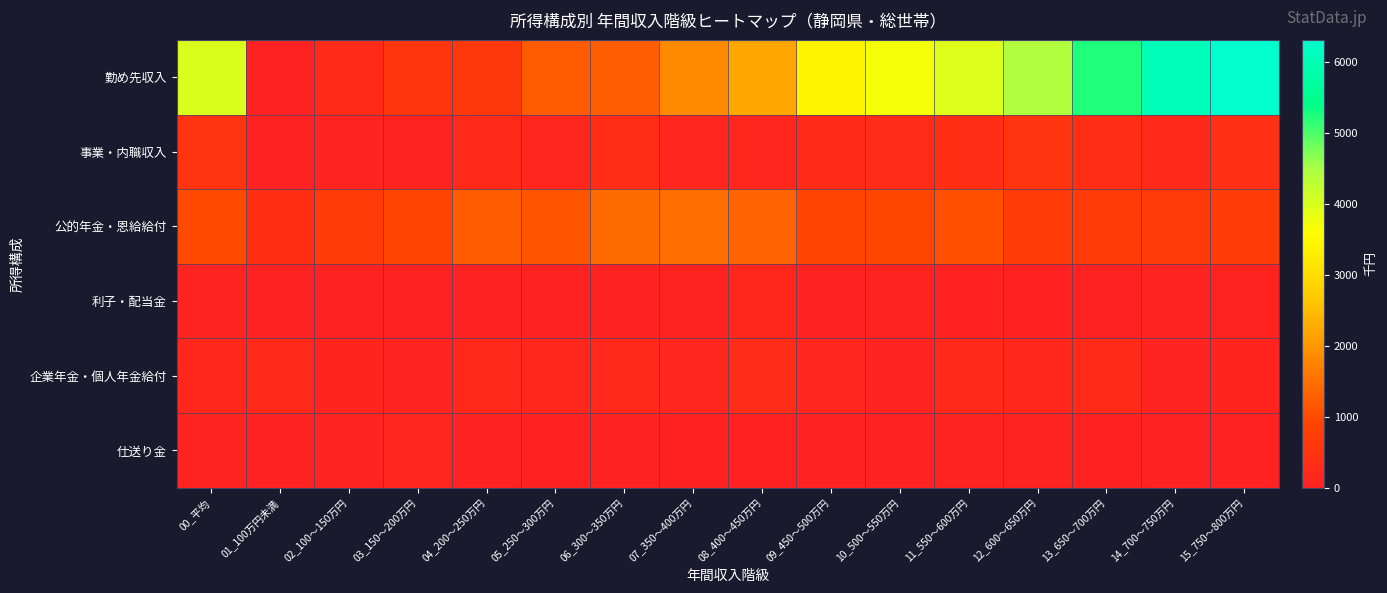

Reading right to left, extract all data points from this chart.

勤め先収入: 15_750～800万円=6316	14_700～750万円=6046	13_650～700万円=5245	12_600～650万円=4428	11_550～600万円=3954	10_500～550万円=3716	09_450～500万円=3406	08_400～450万円=2212	07_350～400万円=1843	06_300～350万円=1254	05_250～300万円=1227	04_200～250万円=601	03_150～200万円=537	02_100～150万円=270	01_100万円未満=18	00_平均=3985
事業・内職収入: 15_750～800万円=417	14_700～750万円=213	13_650～700万円=323	12_600～650万円=501	11_550～600万円=328	10_500～550万円=289	09_450～500万円=252	08_400～450万円=145	07_350～400万円=127	06_300～350万円=301	05_250～300万円=129	04_200～250万円=222	03_150～200万円=59	02_100～150万円=79	01_100万円未満=0	00_平均=508
公的年金・恩給給付: 15_750～800万円=712	14_700～750万円=660	13_650～700万円=673	12_600～650万円=711	11_550～600万円=1061	10_500～550万円=946	09_450～500万円=898	08_400～450万円=1343	07_350～400万円=1462	06_300～350万円=1407	05_250～300万円=1139	04_200～250万円=1212	03_150～200万円=903	02_100～150万円=705	01_100万円未満=366	00_平均=999
利子・配当金: 15_750～800万円=50	14_700～750万円=84	13_650～700万円=21	12_600～650万円=31	11_550～600万円=25	10_500～550万円=51	09_450～500万円=11	08_400～450万円=152	07_350～400万円=60	06_300～350万円=5	05_250～300万円=14	04_200～250万円=20	03_150～200万円=7	02_100～150万円=1	01_100万円未満=17	00_平均=83
企業年金・個人年金給付: 15_750～800万円=109	14_700～750万円=85	13_650～700万円=250	12_600～650万円=158	11_550～600万円=198	10_500～550万円=98	09_450～500万円=130	08_400～450万円=290	07_350～400万円=134	06_300～350万円=197	05_250～300万円=171	04_200～250万円=186	03_150～200万円=83	02_100～150万円=110	01_100万円未満=214	00_平均=156
仕送り金: 15_750～800万円=0	14_700～750万円=23	13_650～700万円=32	12_600～650万円=72	11_550～600万円=73	10_500～550万円=11	09_450～500万円=8	08_400～450万円=37	07_350～400万円=25	06_300～350万円=12	05_250～300万円=26	04_200～250万円=7	03_150～200万円=144	02_100～150万円=75	01_100万円未満=0	00_平均=77